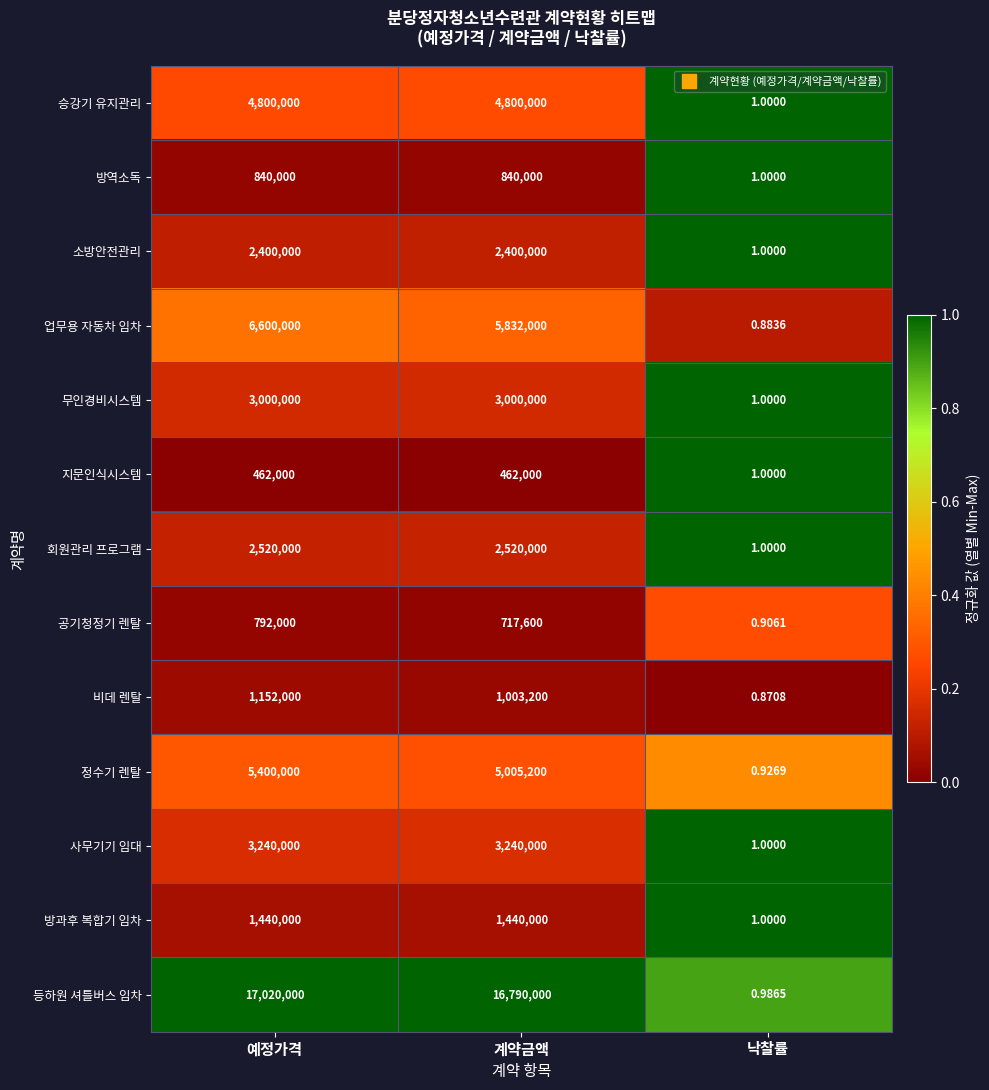

How many categories are shown in the chart?

3